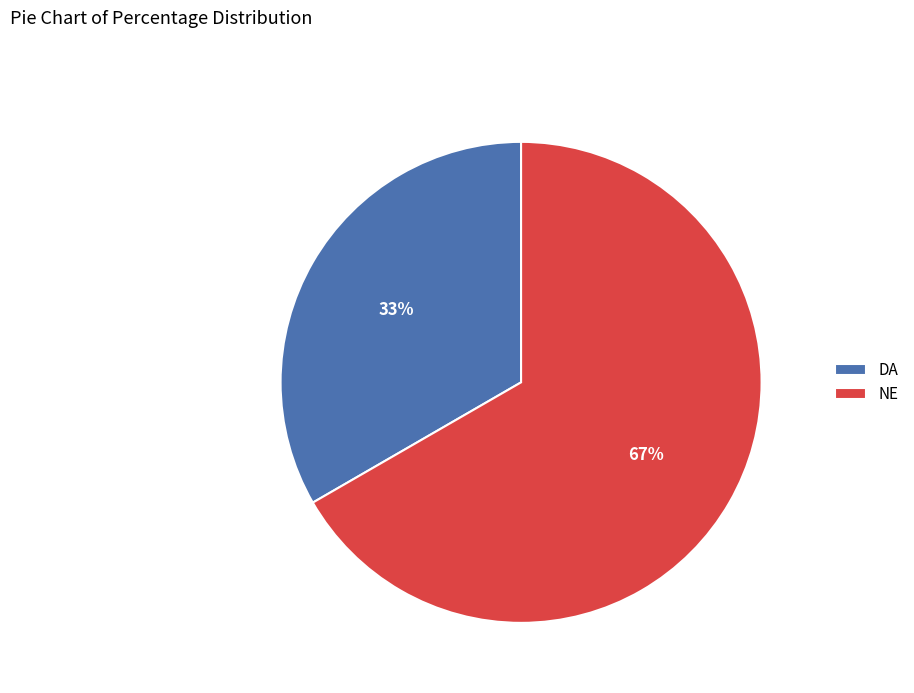

To the nearest percent, what portion does NE represent?

67%